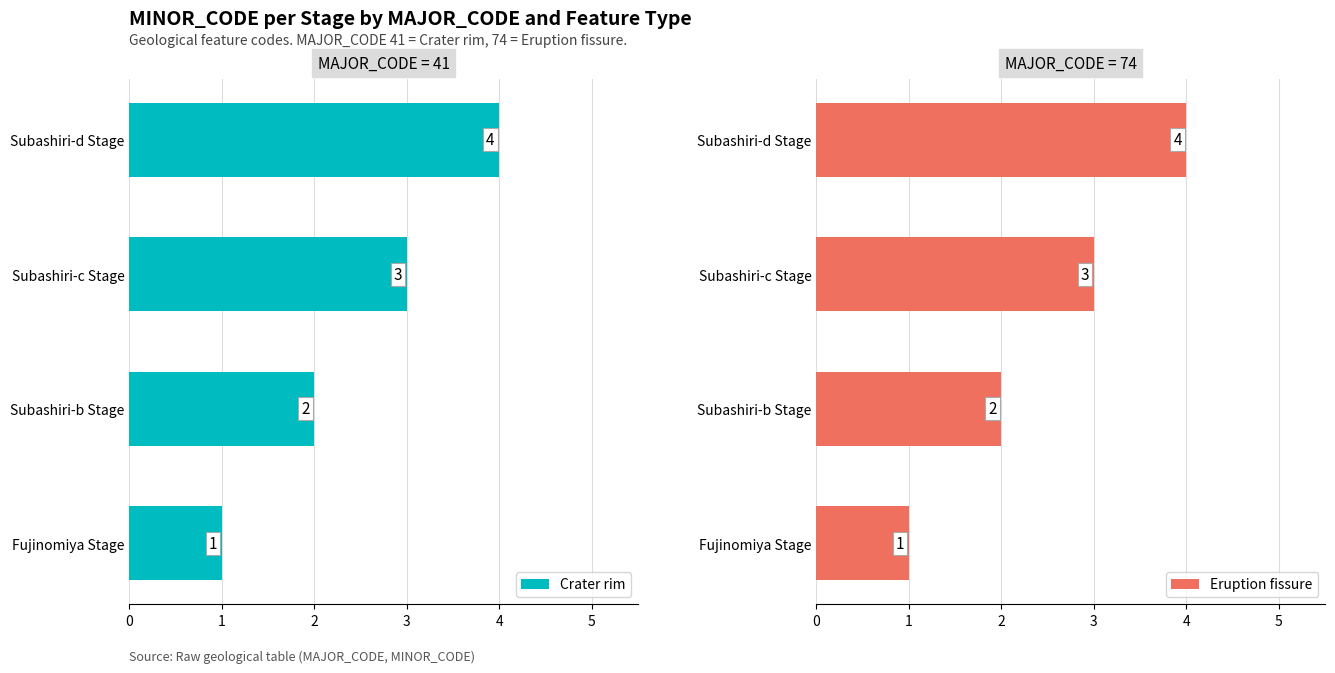

What is the value of the Crater rim bar at the 3rd from the left?

2